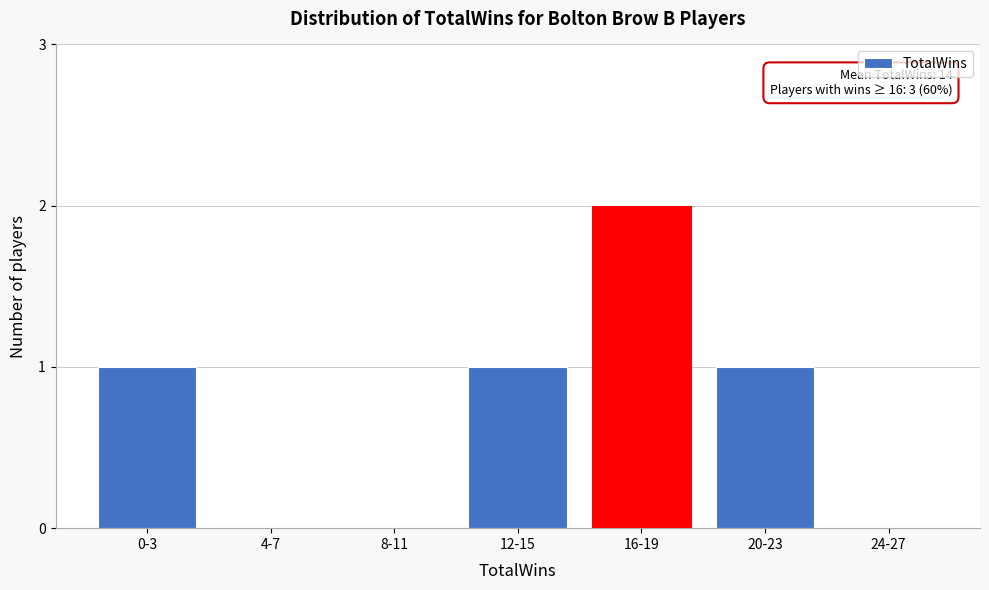

Reading left to right, transcribe all the data shown in this chart.

0-3=1	4-7=0	8-11=0	12-15=1	16-19=2	20-23=1	24-27=0